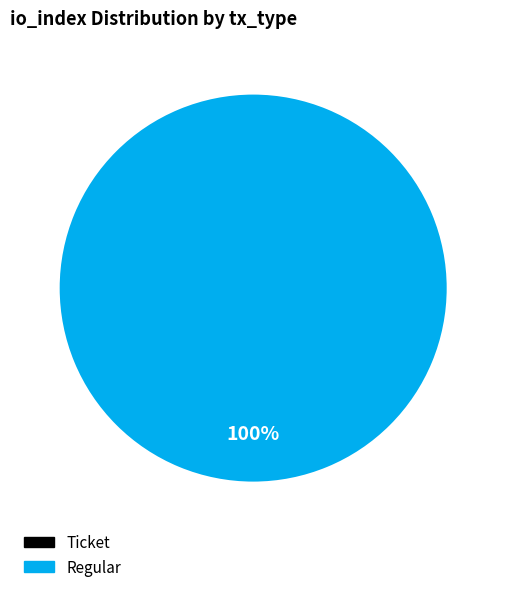

Which has a higher value, Ticket (io_index=0) or Regular (io_index=16)?

Regular (io_index=16)